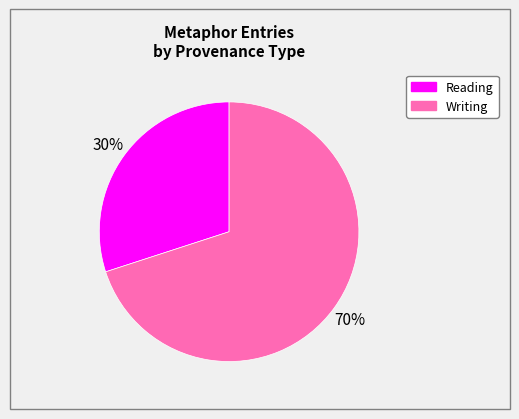

Is there any slice that represents more than half of the pie?

Yes